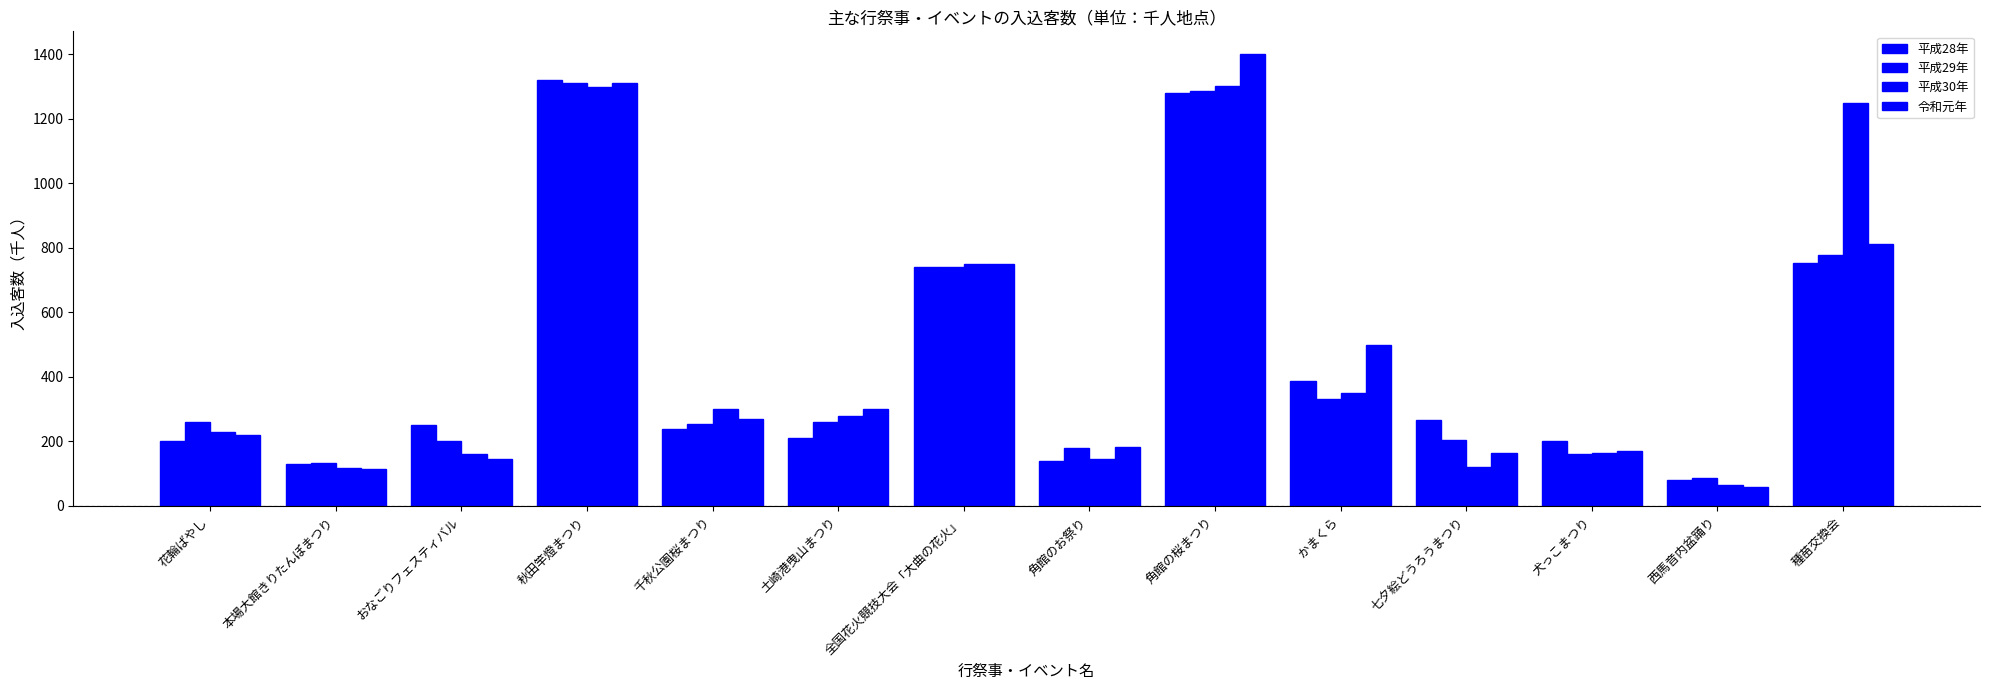

True or false: 平成30年 has a value of 750 at 全国花火競技大会「大曲の花火」.

True